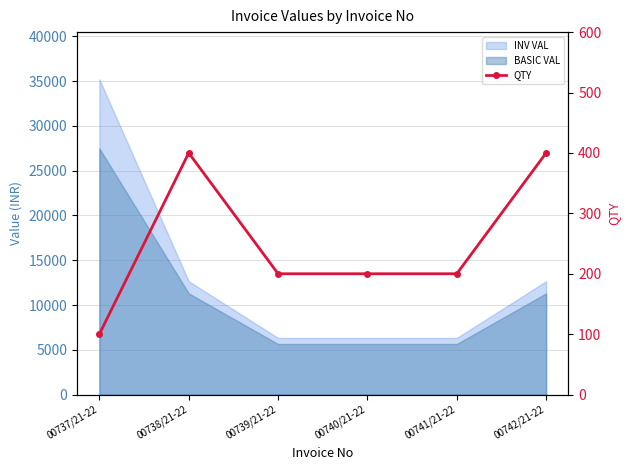

What is the average value?

250